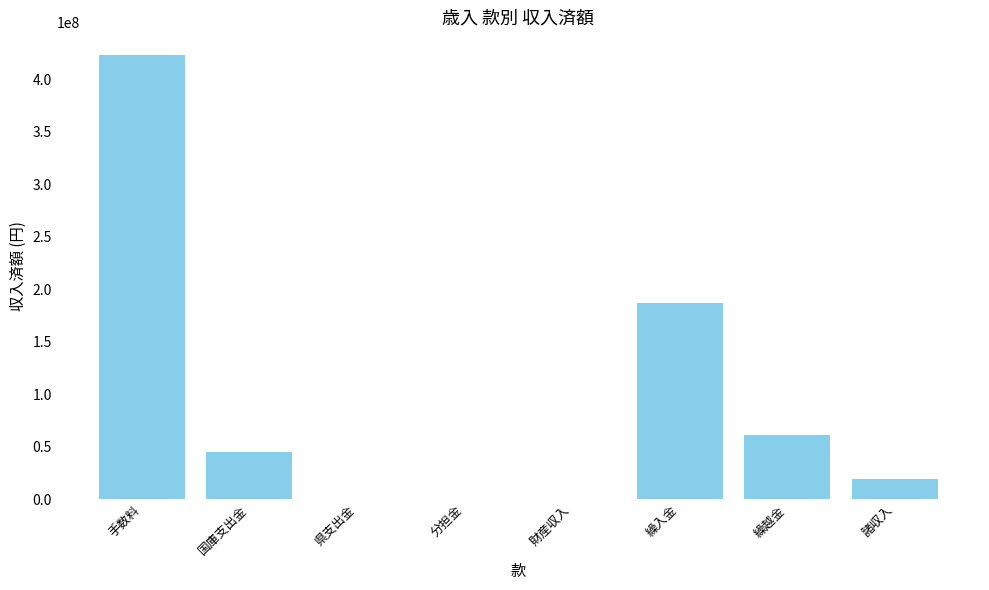

Reading right to left, extract all data points from this chart.

諸収入=19621562	繰越金=61053269	繰入金=186665129	財産収入=0	分担金=0	県支出金=0	国庫支出金=45132000	手数料=423348794